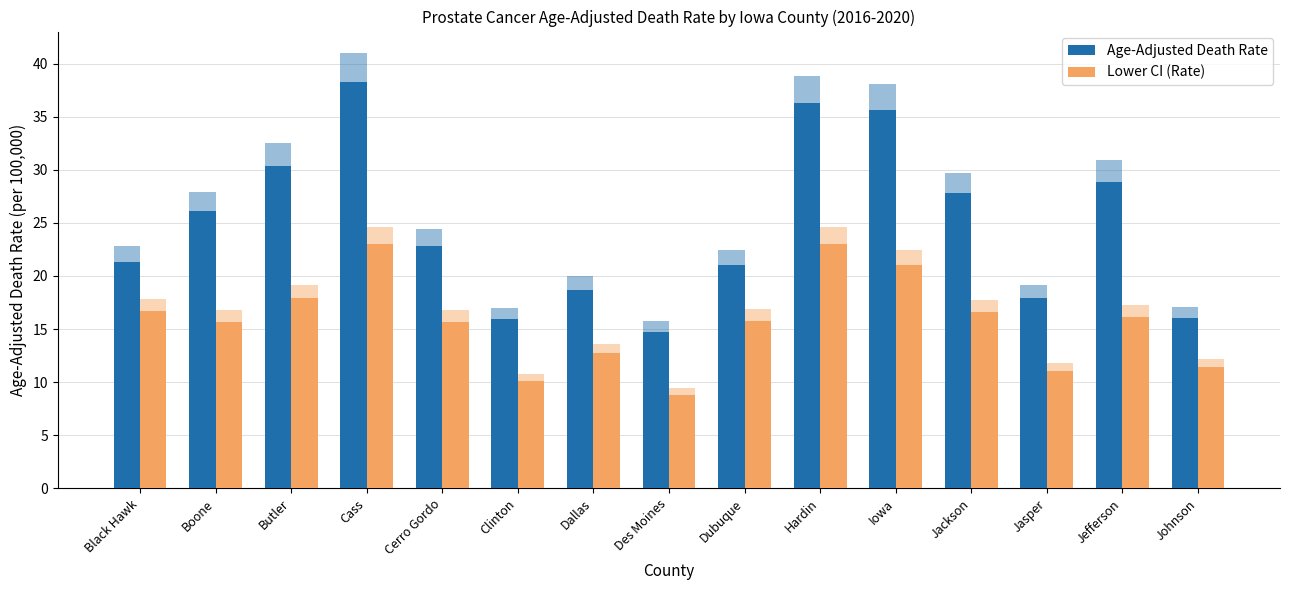

Rank the series at Jasper from highest to lowest value.

Age-Adjusted Death Rate, Lower CI (Rate)